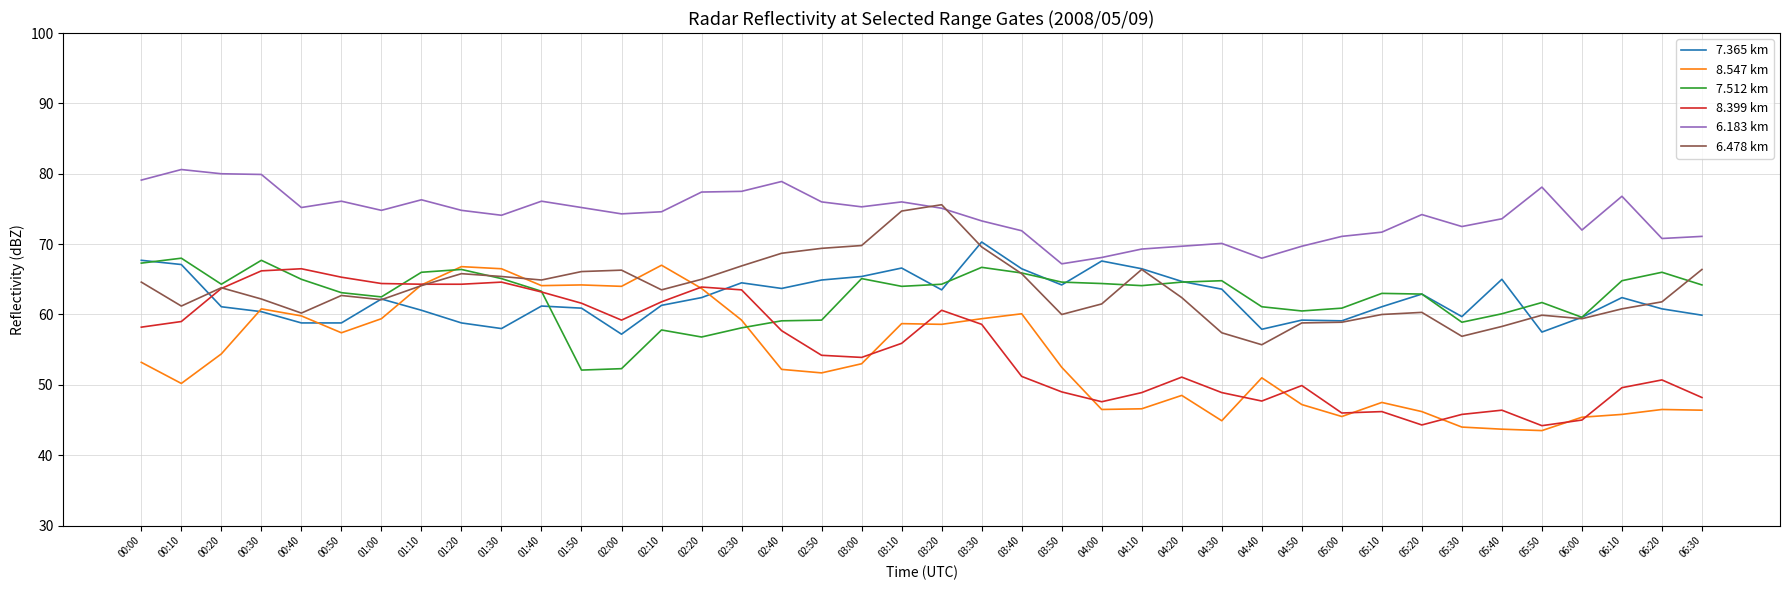

True or false: 7.365 km has a value of 63.7 at 02:40.

True